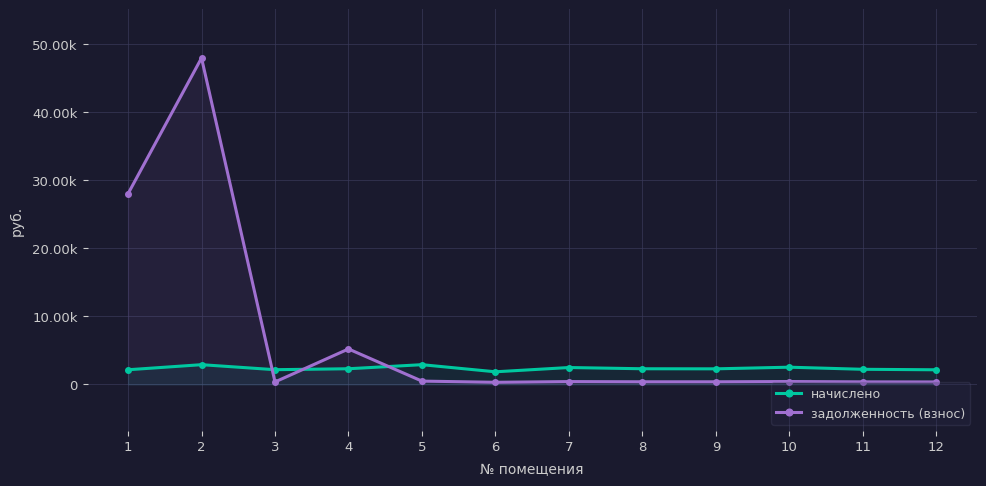

What is the minimum value shown in the chart?

308.8